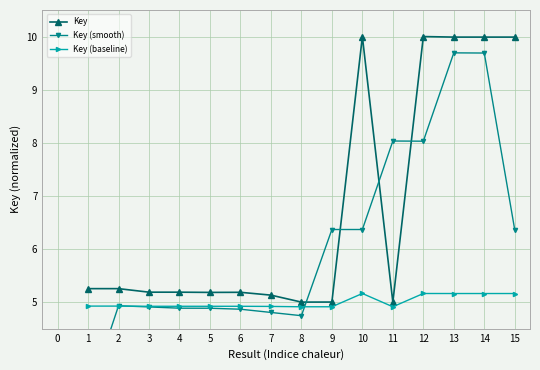

What value does the Key (baseline) series have at 4?

4.9